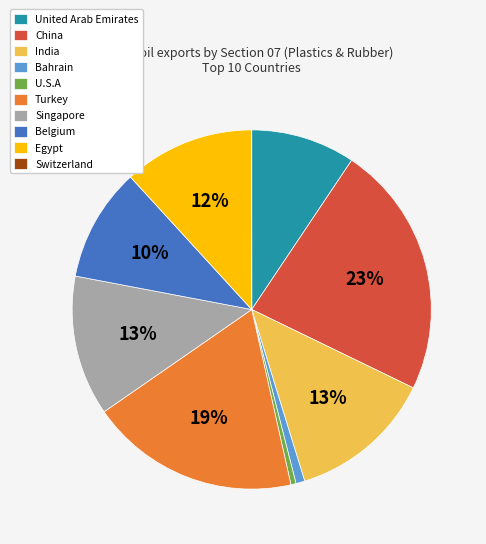

What percentage is the Egypt slice, to the nearest percent?

12%